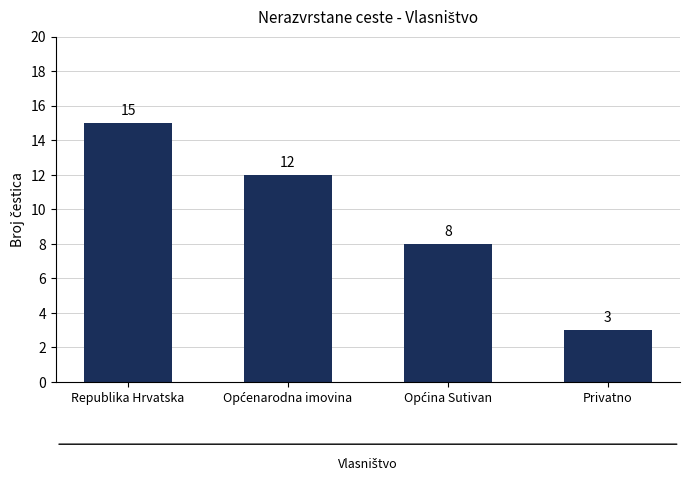

Reading left to right, transcribe all the data shown in this chart.

15	12	8	3